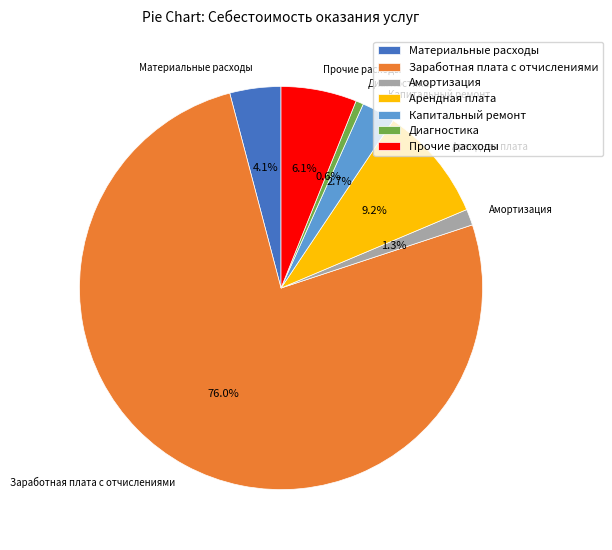

Is there any slice that represents more than half of the pie?

Yes